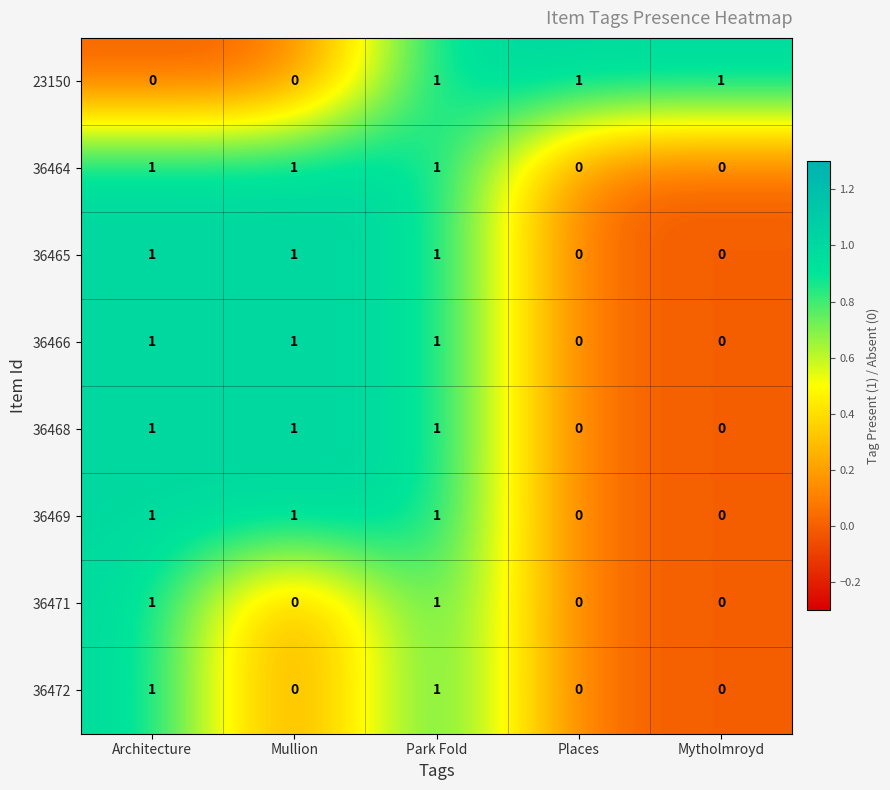

Is it true that 36466 equals 2 at Mullion?

False